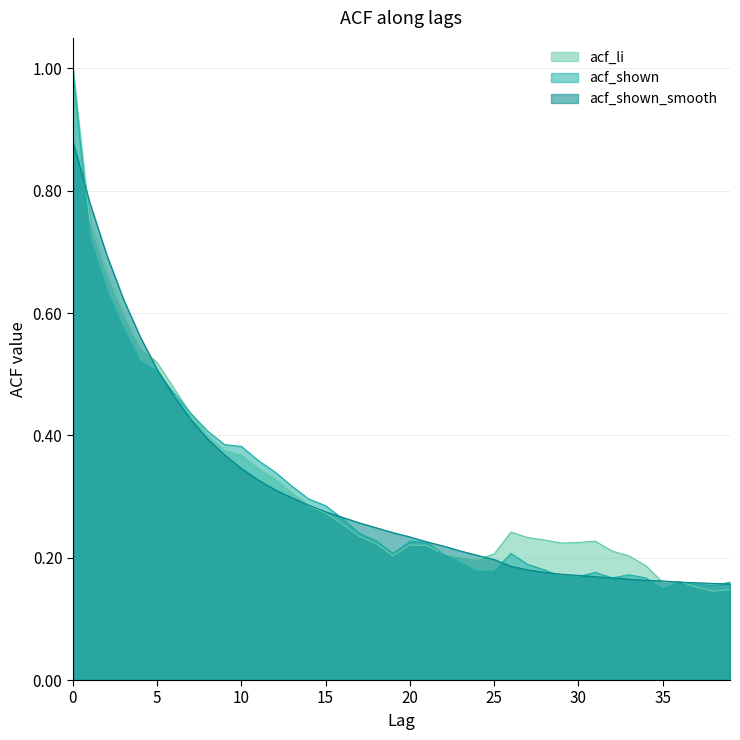

What is the maximum value shown in the chart?

1.0